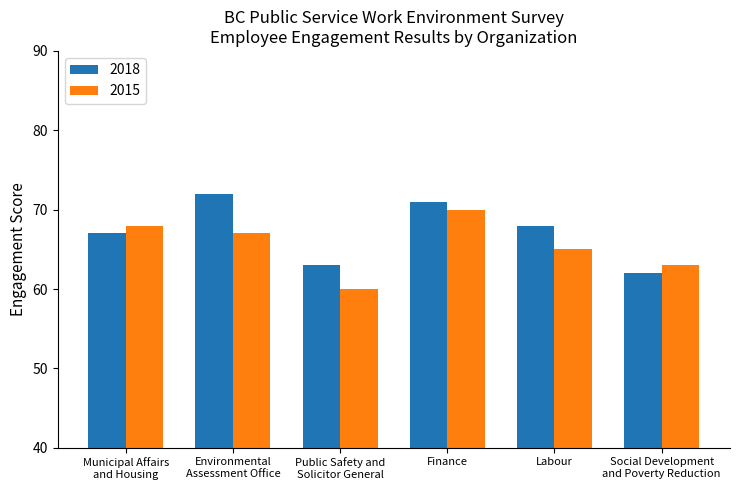

The 2015 series shows 33 at Finance. True or false?

False